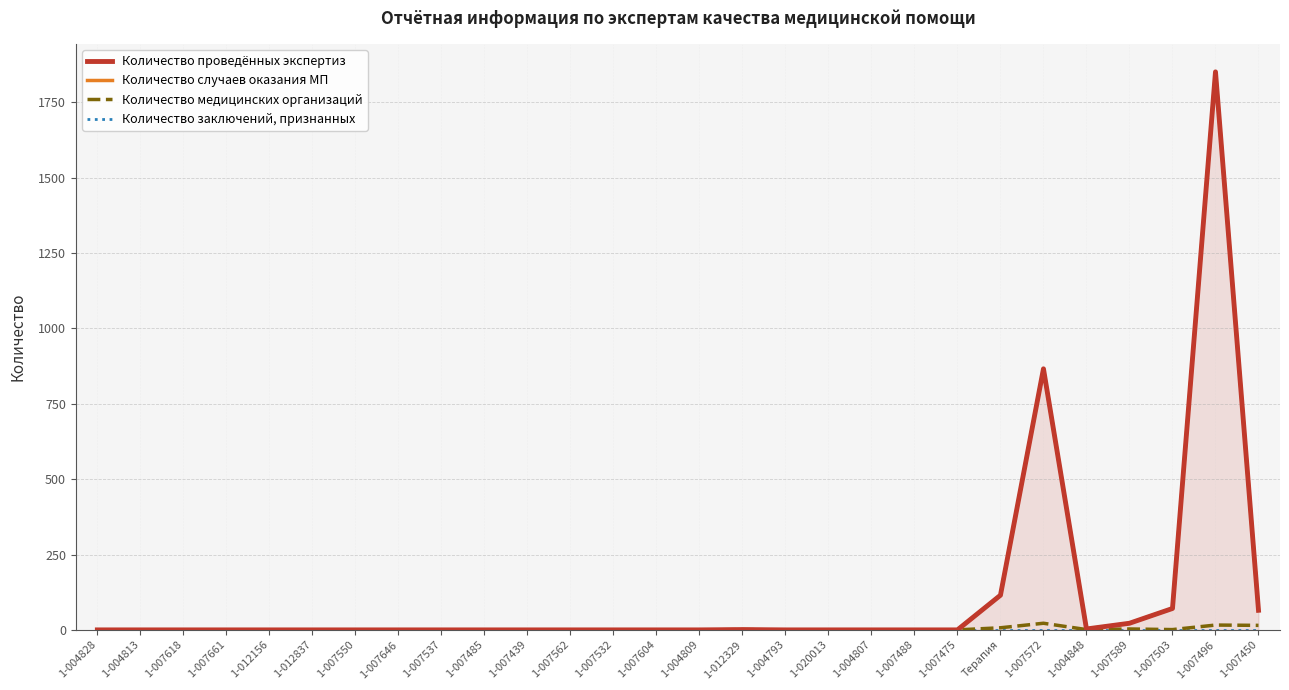

What is the difference between the second highest and second lowest values in the Количество случаев оказания МП series?

866